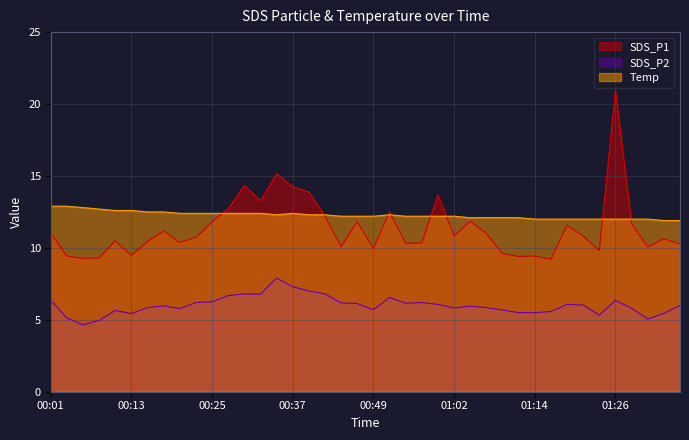

What is the total value across all series at 01:14?

26.9